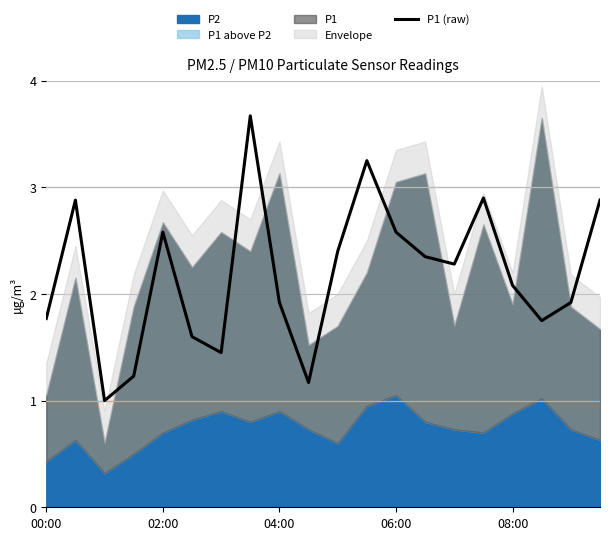

True or false: the data shows 2.4 at 13.

True